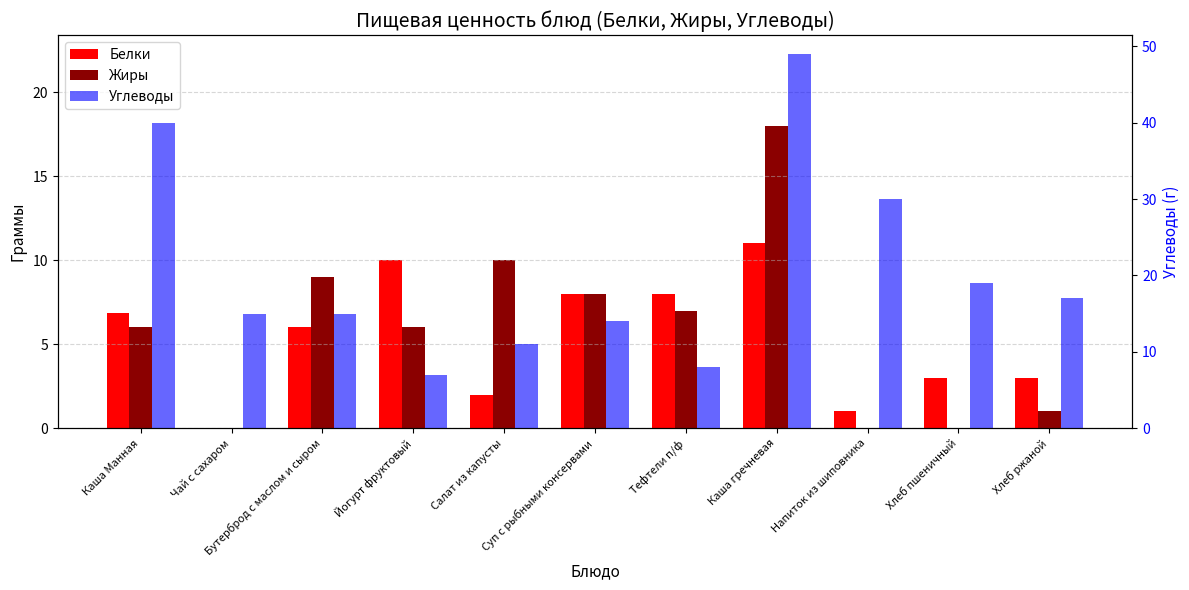

What is the value of the Жиры bar at the 4th from the left?

6.0